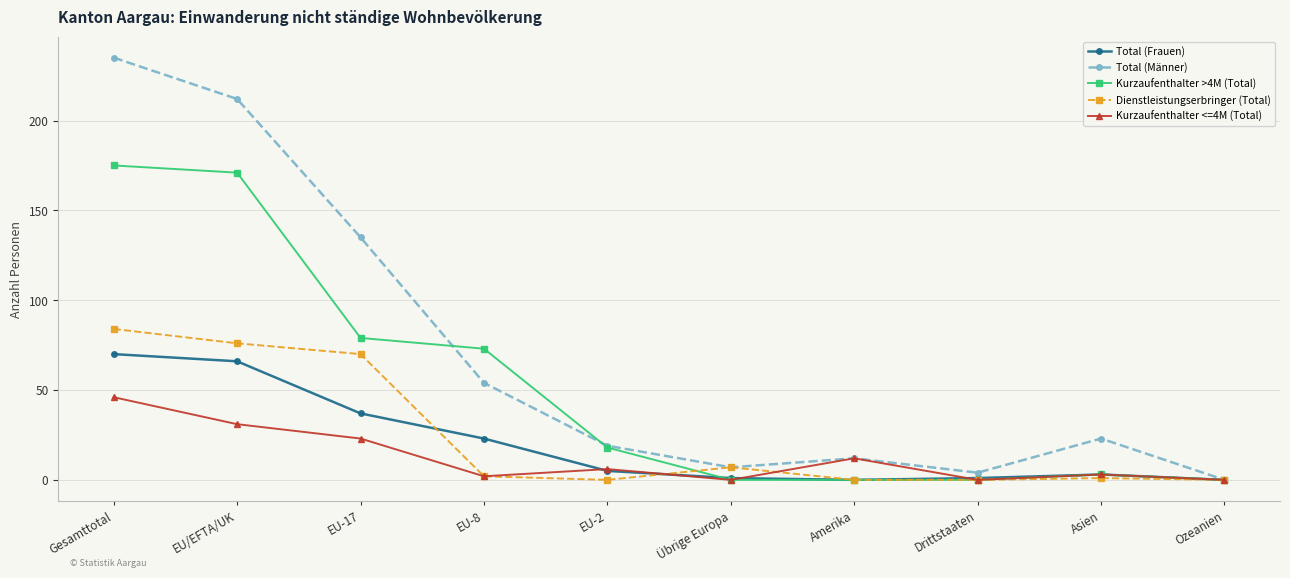

What position from the right is Gesamttotal?

10